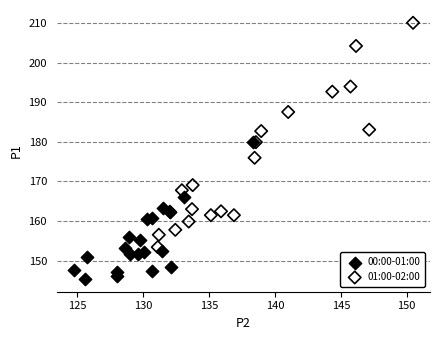

Which series contains the highest Y value?

01:00-02:00